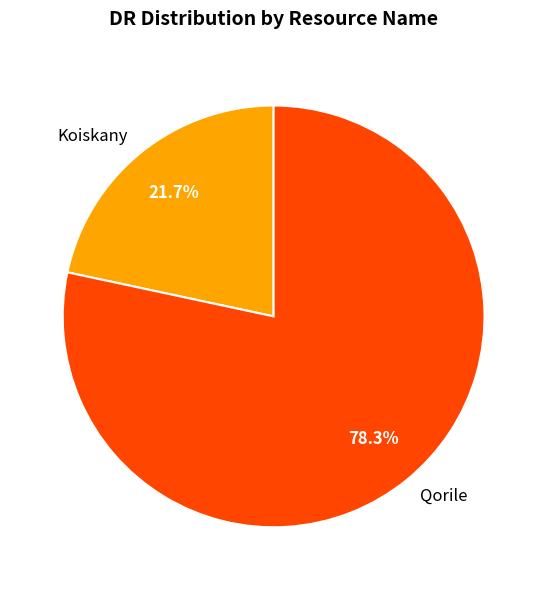

Is there any slice that represents more than half of the pie?

Yes